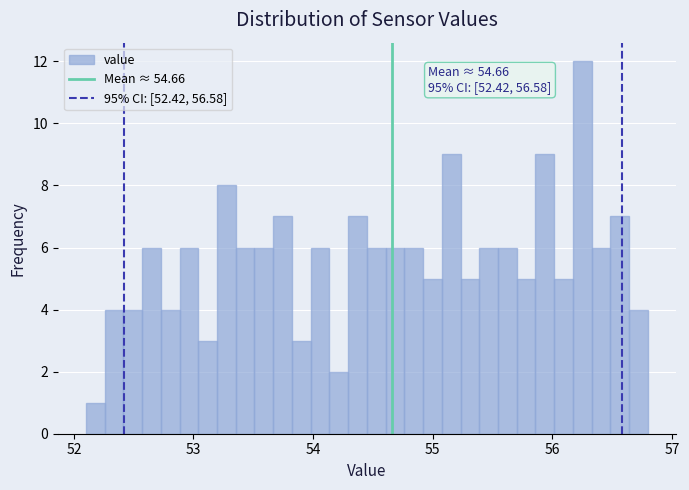

Around what value on the x-axis is the tallest bar? Give the approximate position of its centre, as read against the axis.

56.3